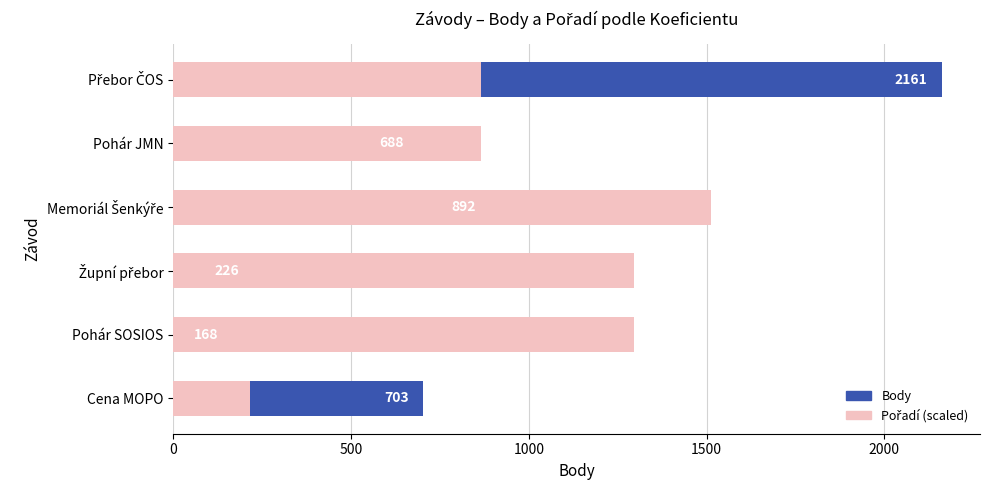

How many bars are there in total?

12